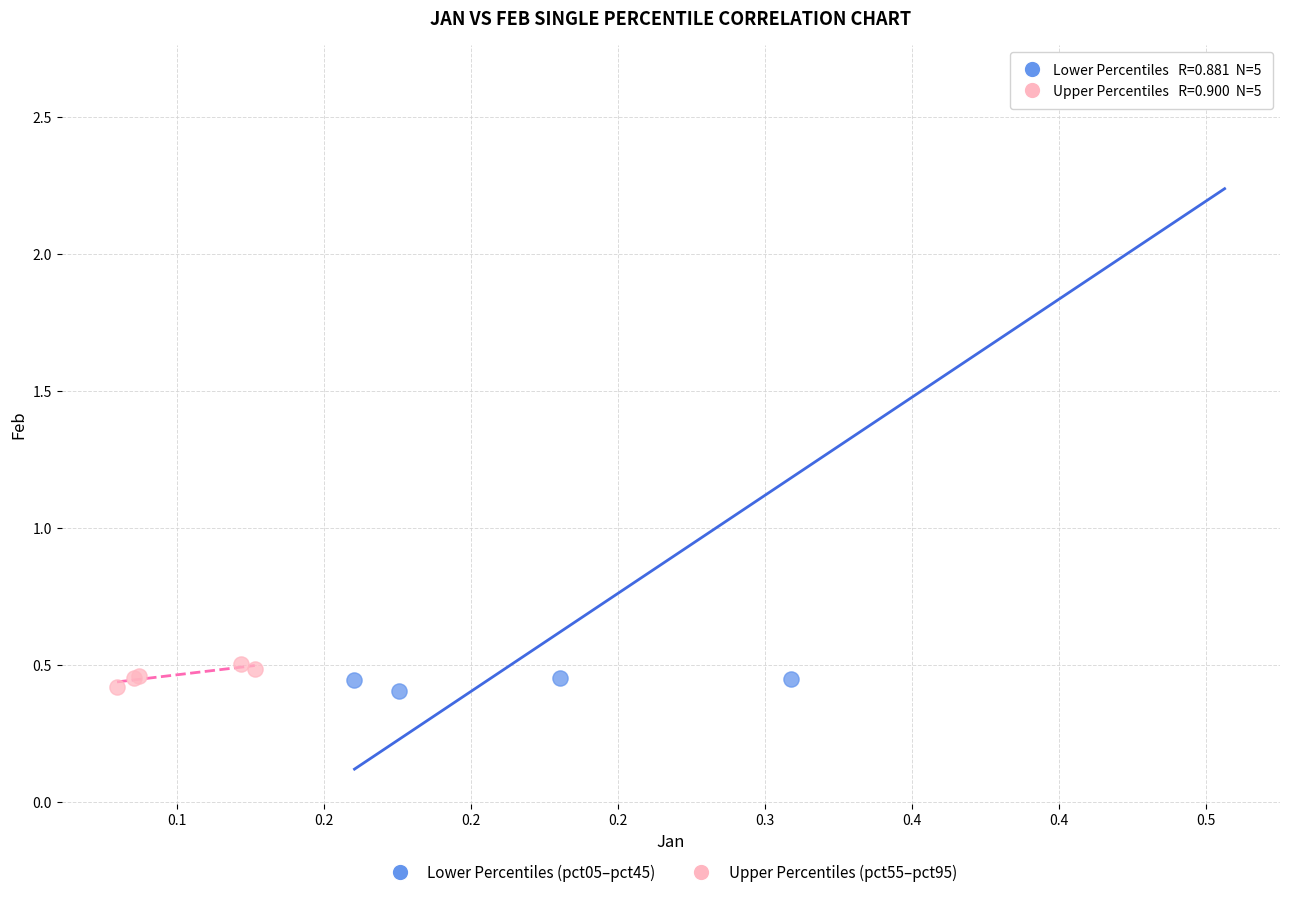

Which series has the largest Y range (max minus min)?

Lower Percentiles (pct05–pct45)